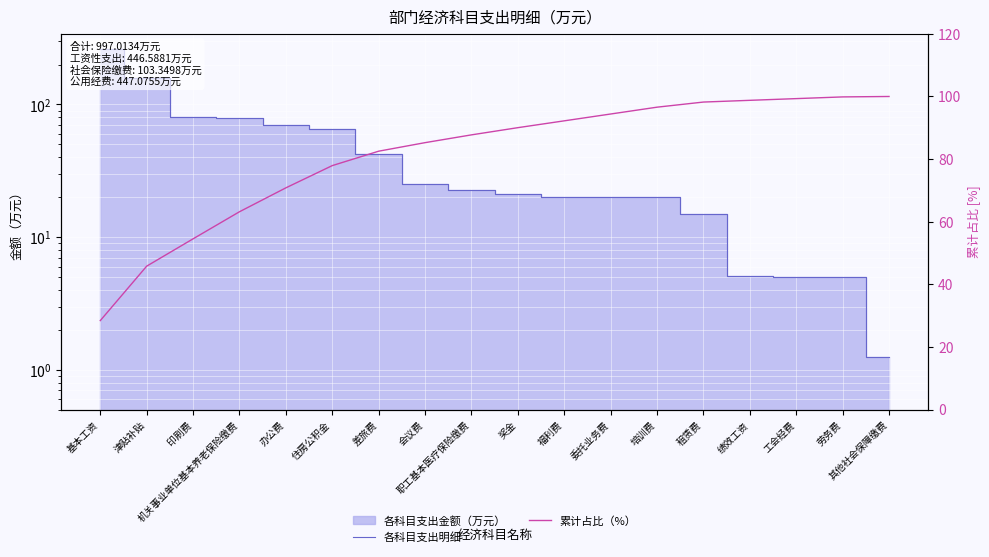

What is the difference between the maximum and second lowest values in the 累计占比（%） series?

54.2